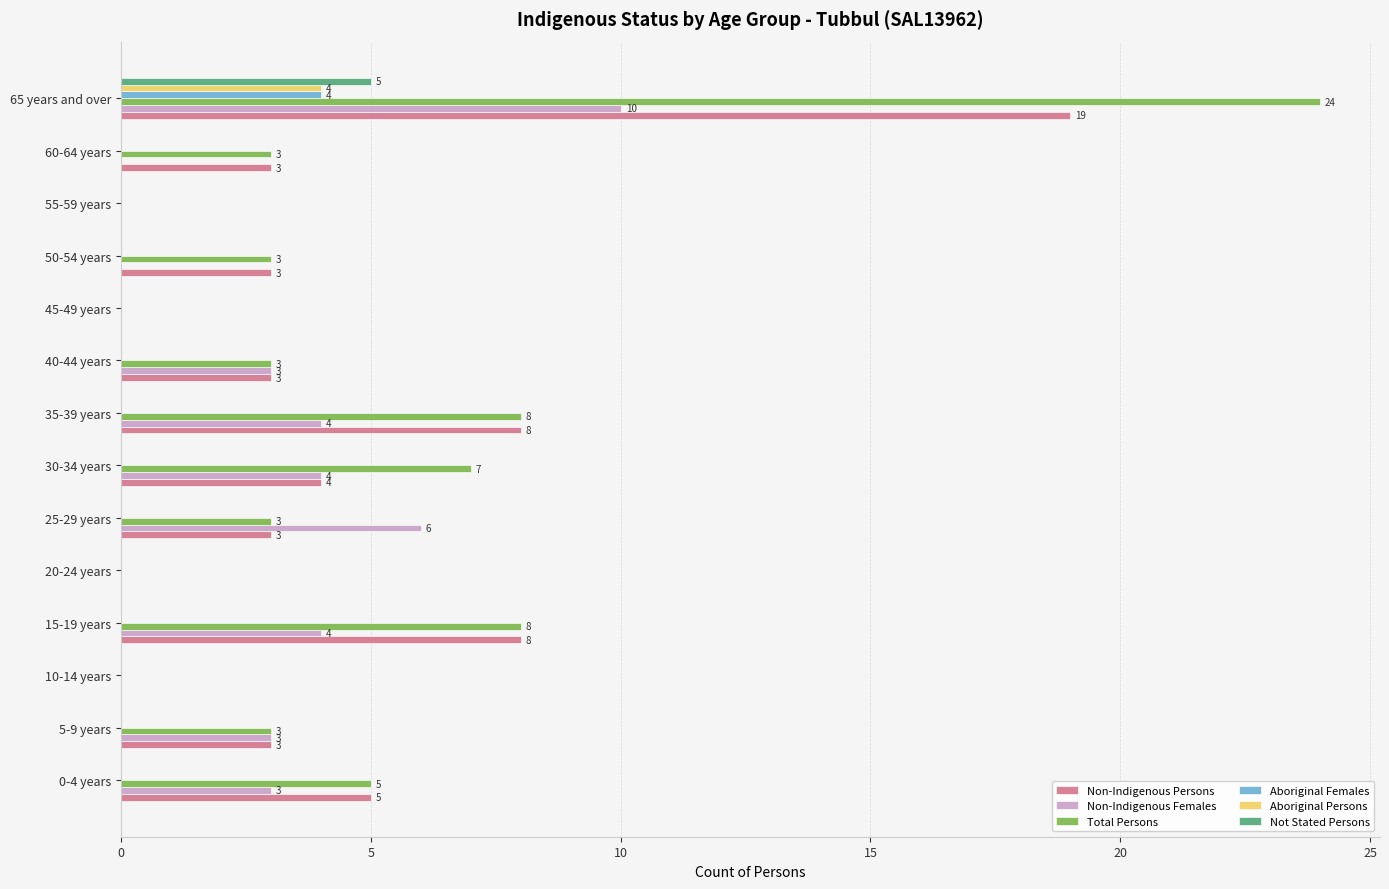

True or false: Non-Indigenous Females has a value of -4 at 60-64 years.

False